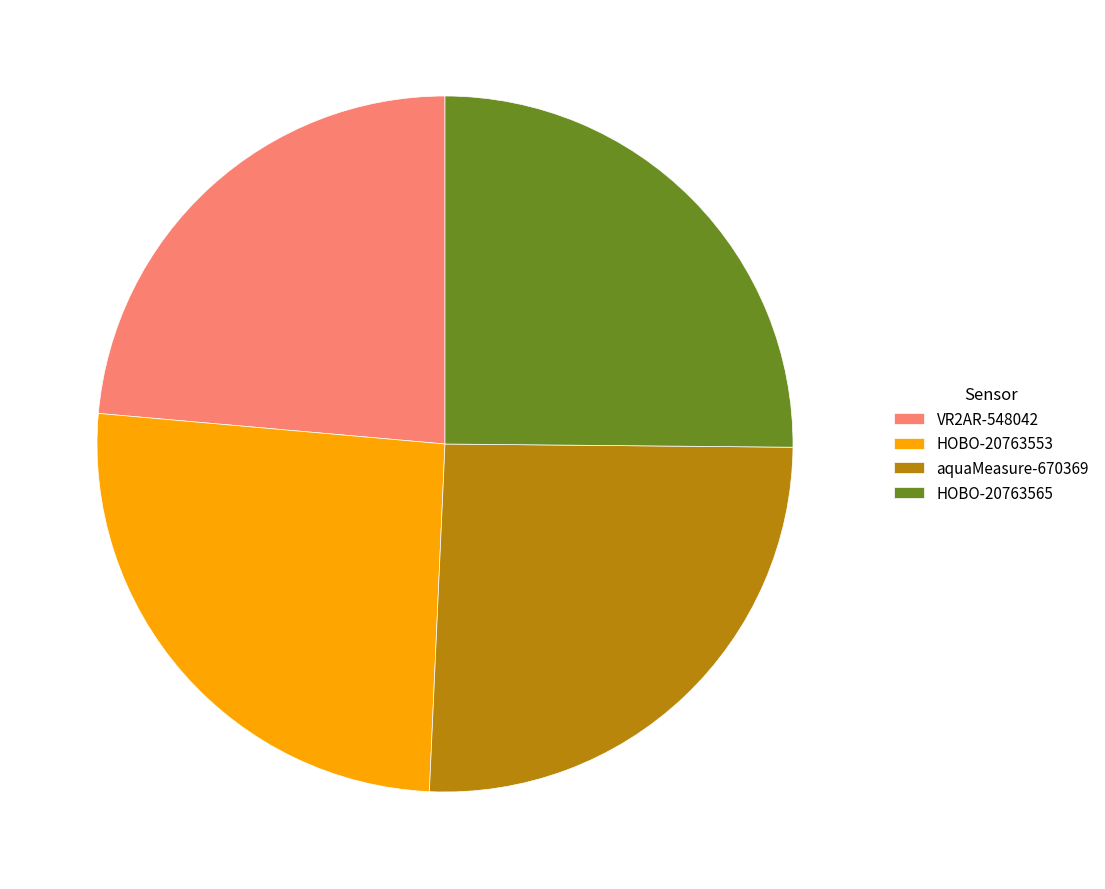

Is there a majority slice in this chart?

No